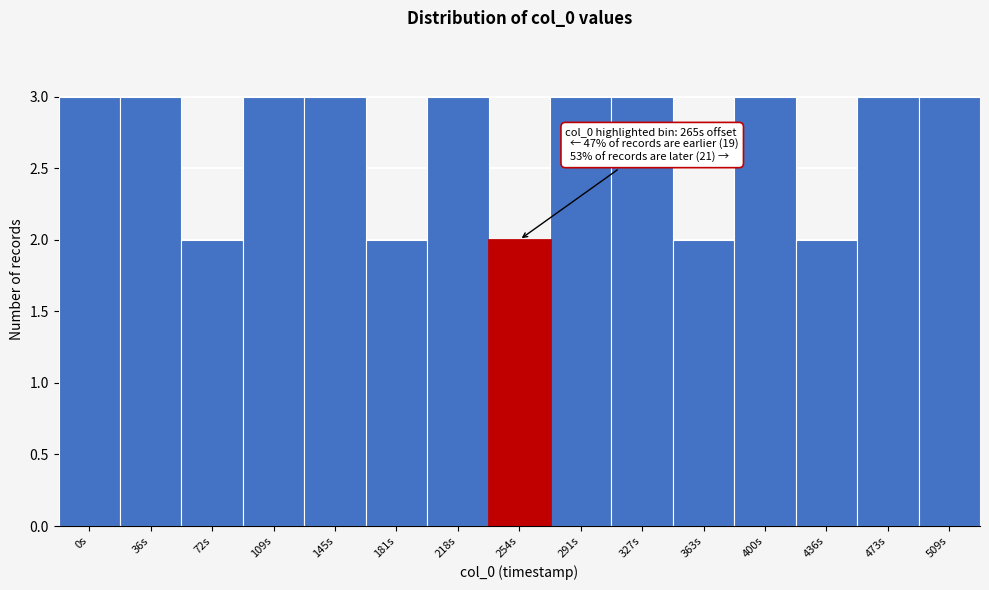

Reading right to left, list all the values displayed in this chart.

3	3	2	3	2	3	3	2	3	2	3	3	2	3	3